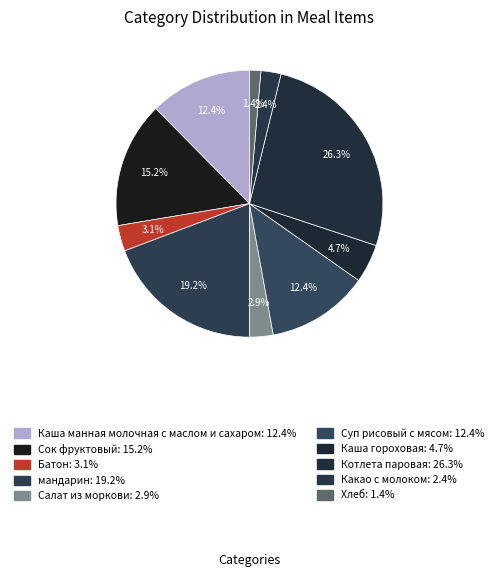

Which slice is the smallest?

Хлеб